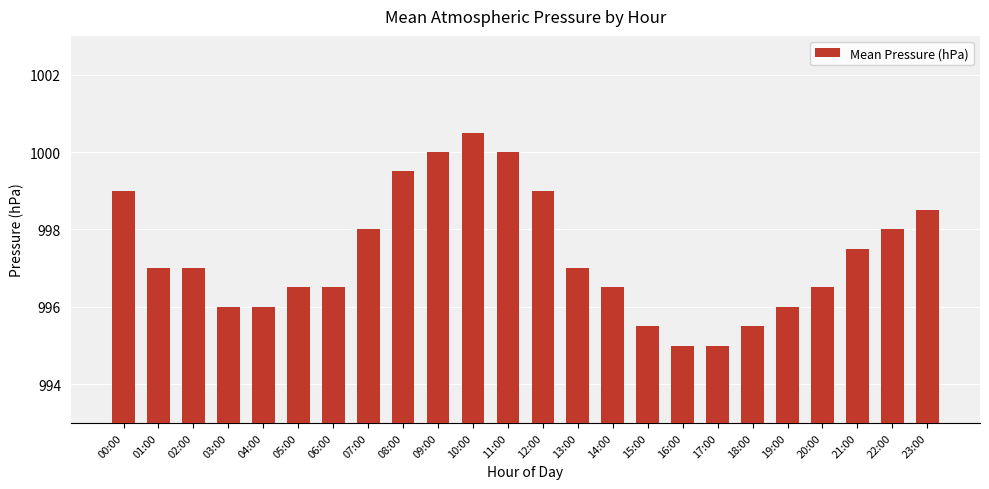

What is the average value?

997.3